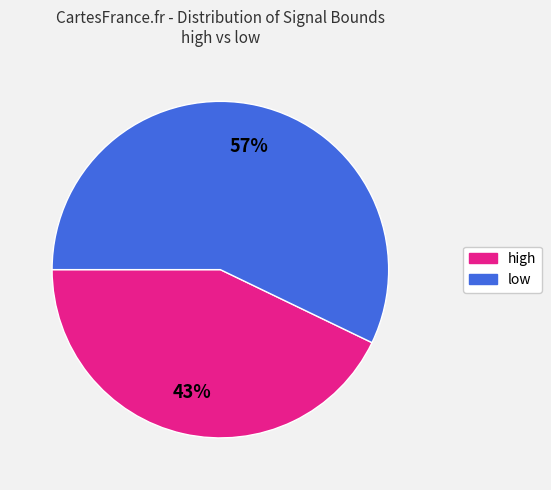

Combined, do low and high account for over 50%?

Yes